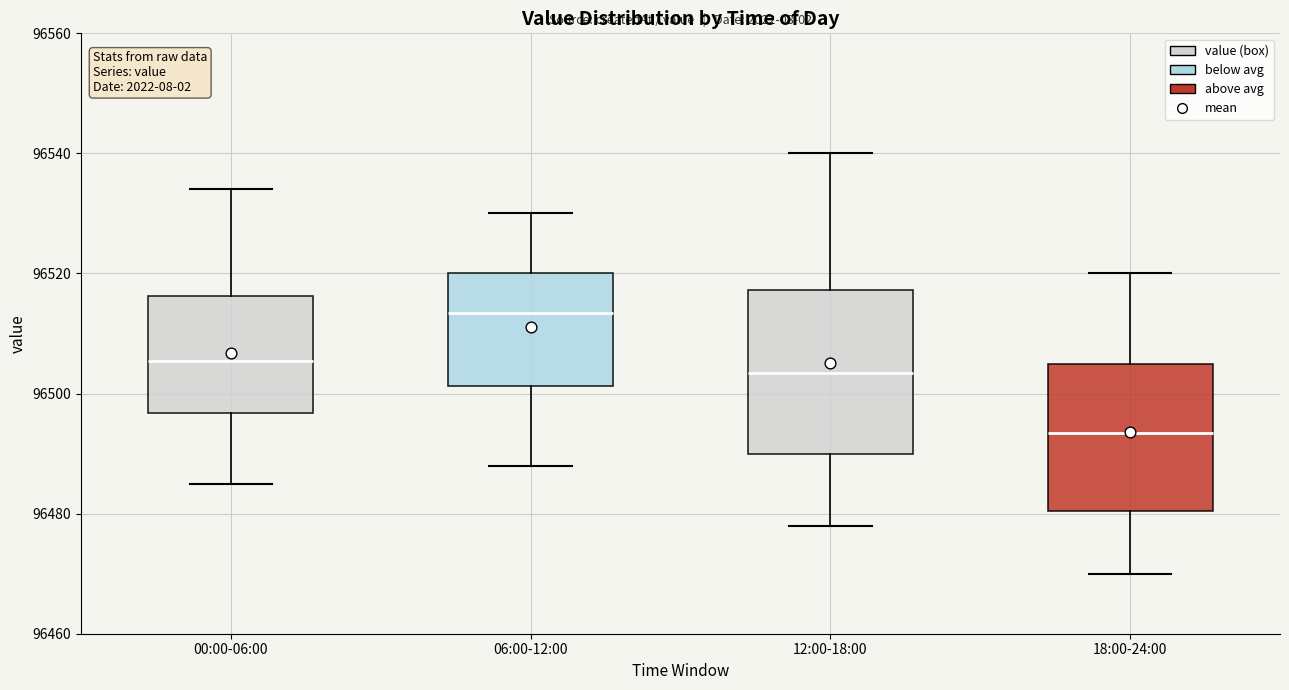

Comparing the boxes themselves (not the whiskers), which one is the tallest?

12:00-18:00